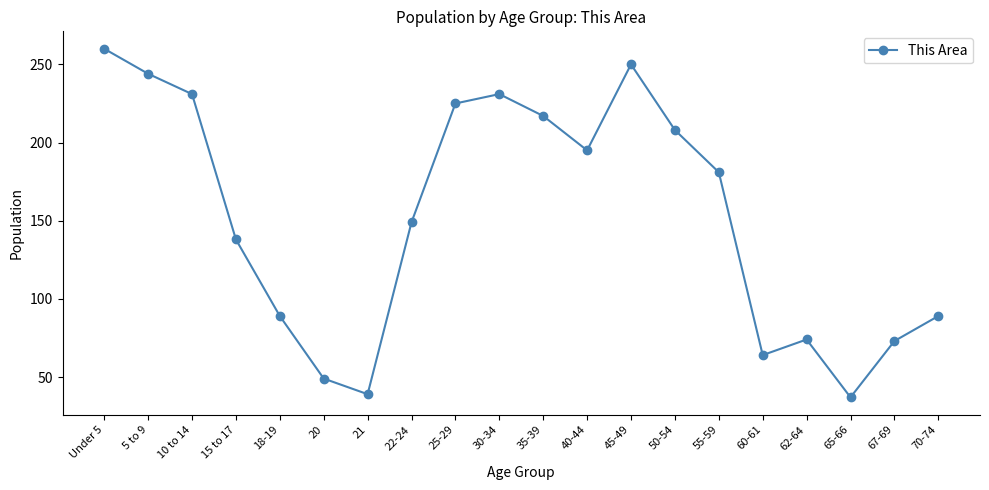

What is the label of the 9th point from the right?

40-44